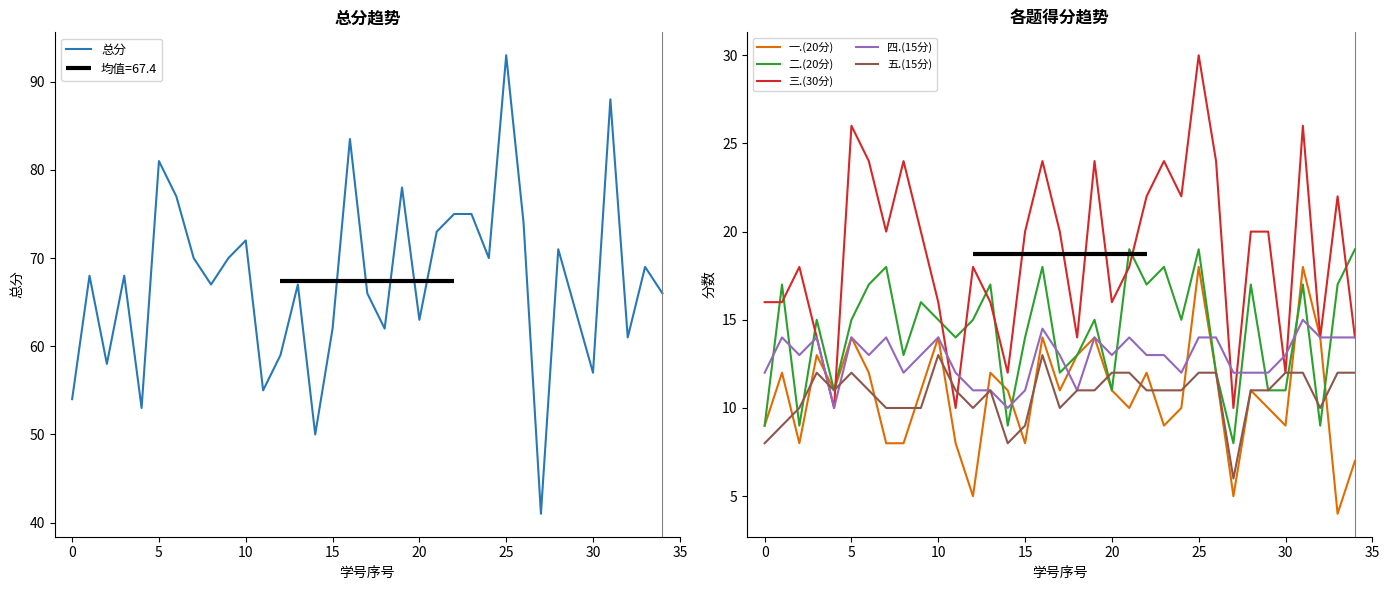

What is the value of the 五.(15分) point at the 33rd from the left?

10.0